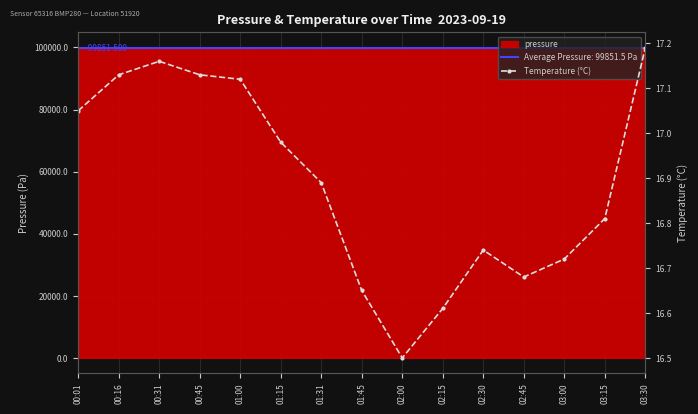

What is the change in value from 01:00 to 01:31?

-0.2